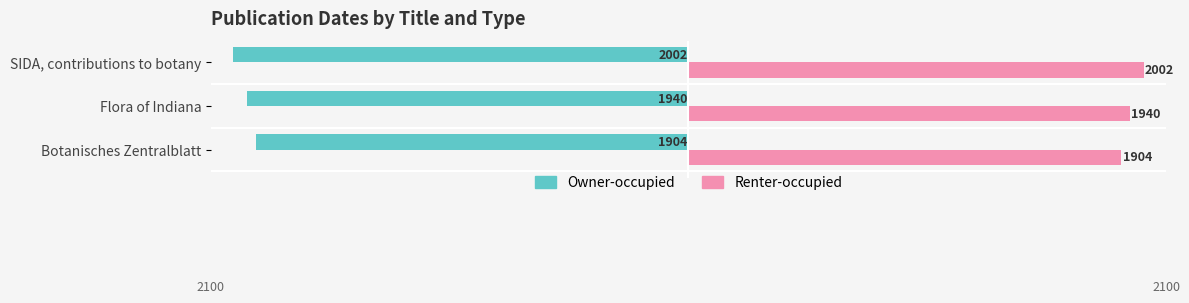

What is the difference between the highest and lowest values at Botanisches Zentralblatt?

3808